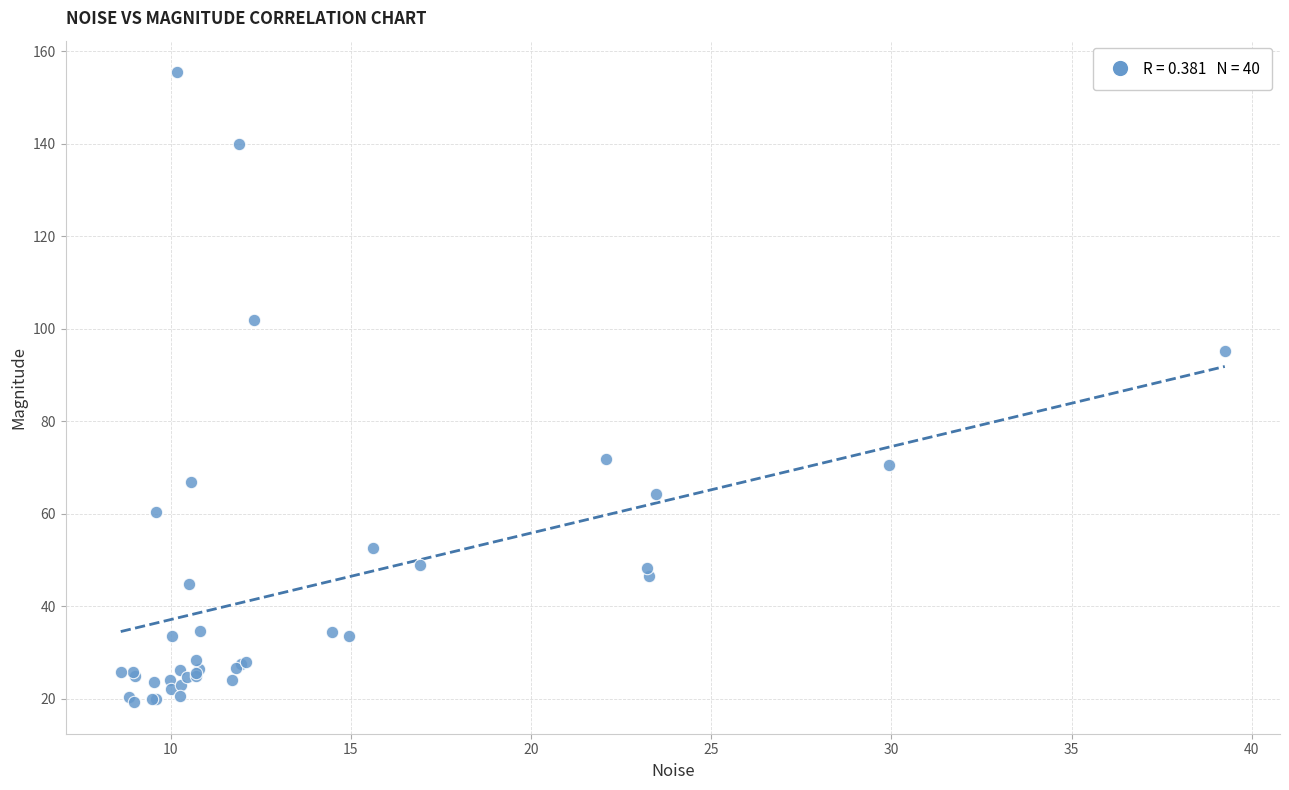

What Y value in the scatter plot is closest to 87?

95.2